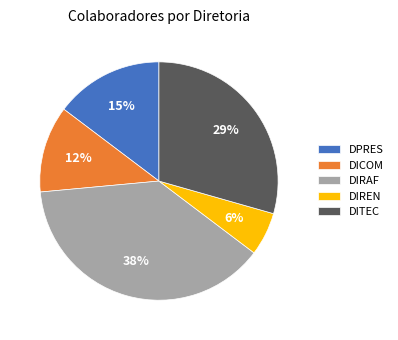

Is it true that DICOM is 29% of the pie?

False